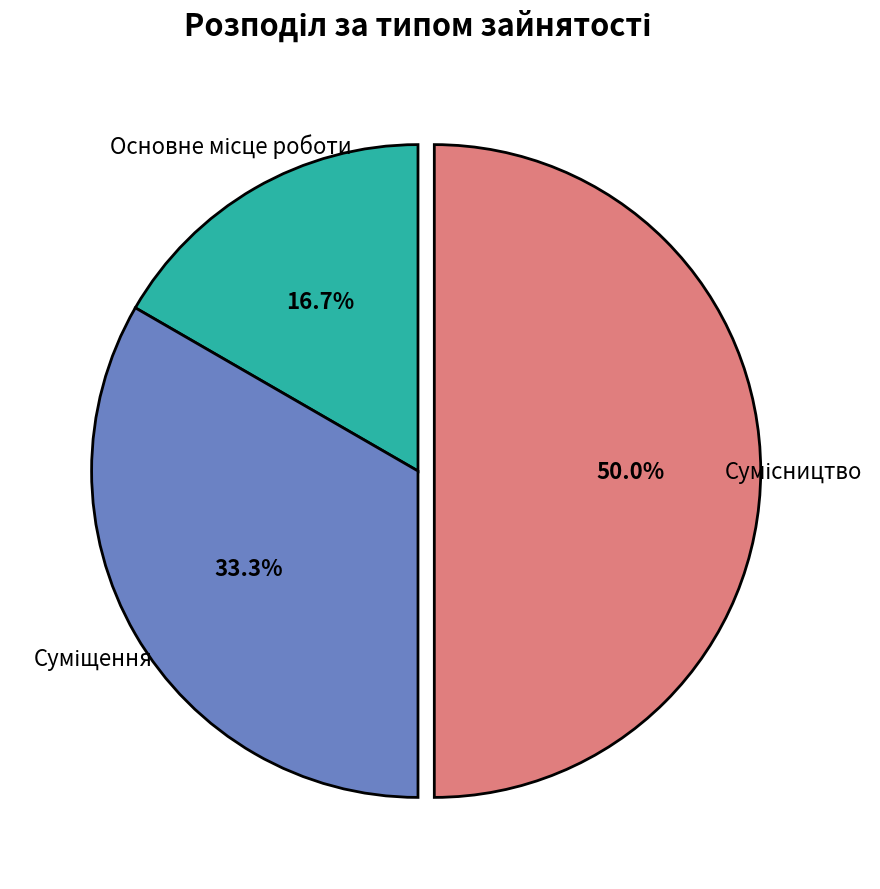

Which slice is the largest?

Сумісництво